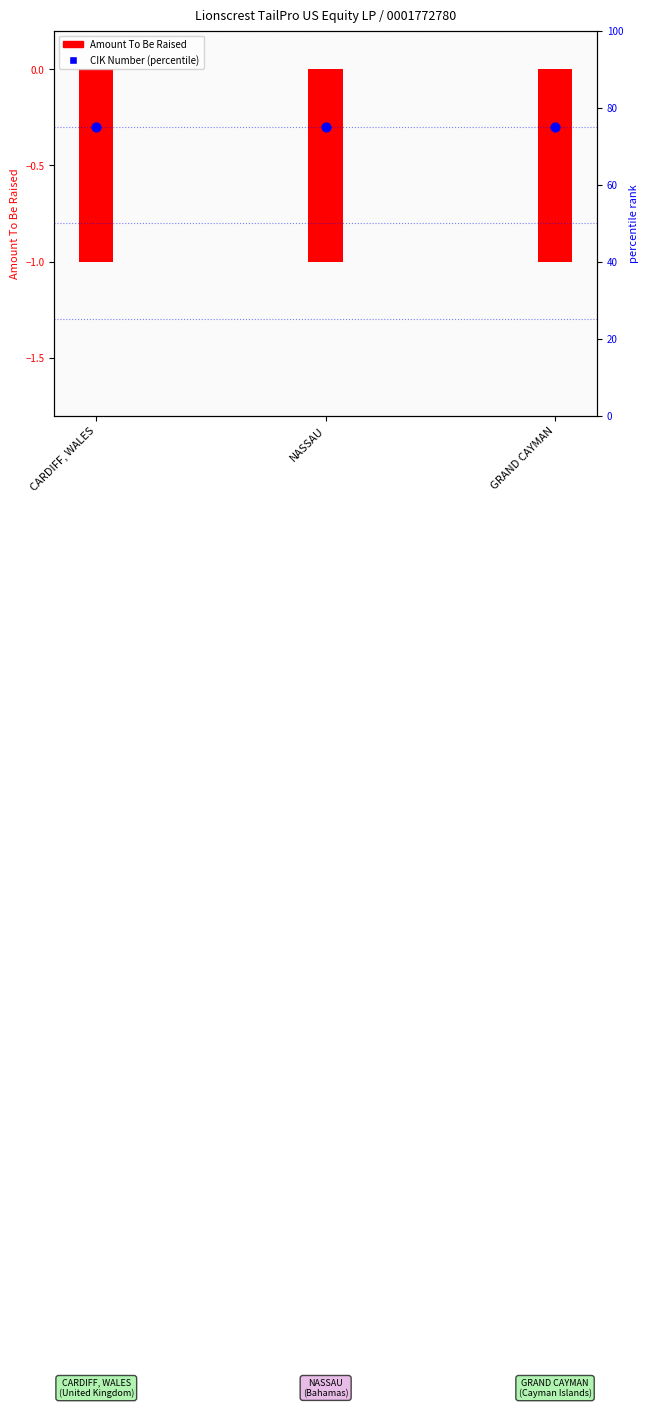

At which category is the sum across all series the highest?

CARDIFF, WALES